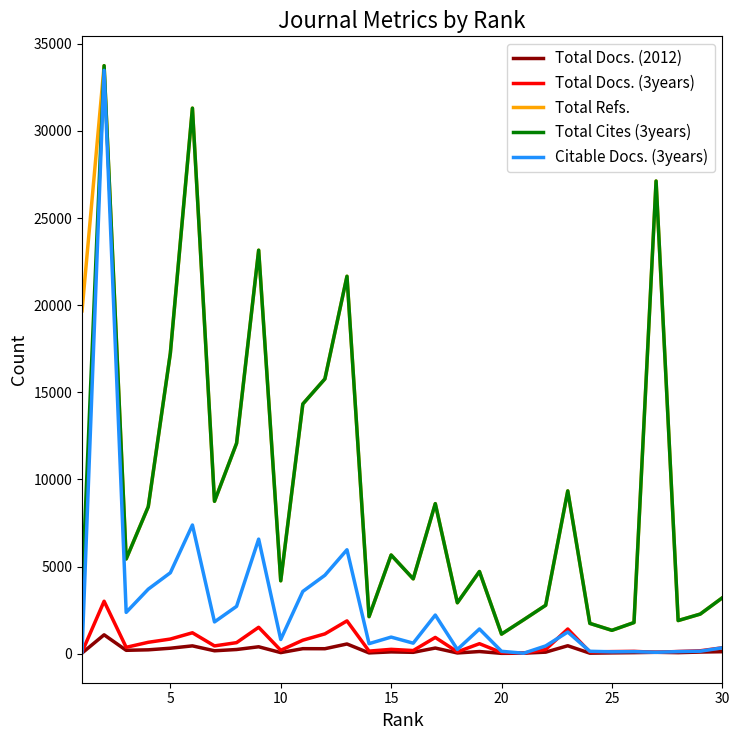

True or false: Total Docs. (3years) and Total Refs. intersect in this chart.

False